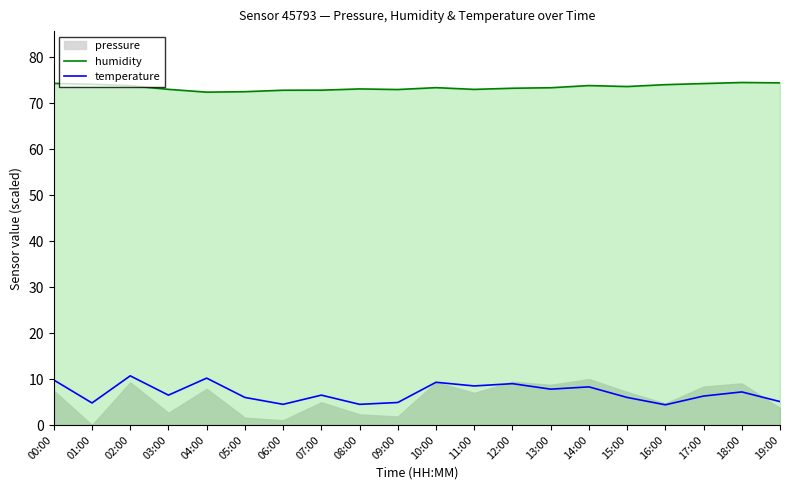

What is the value of the humidity point at the 20th from the left?

74.4